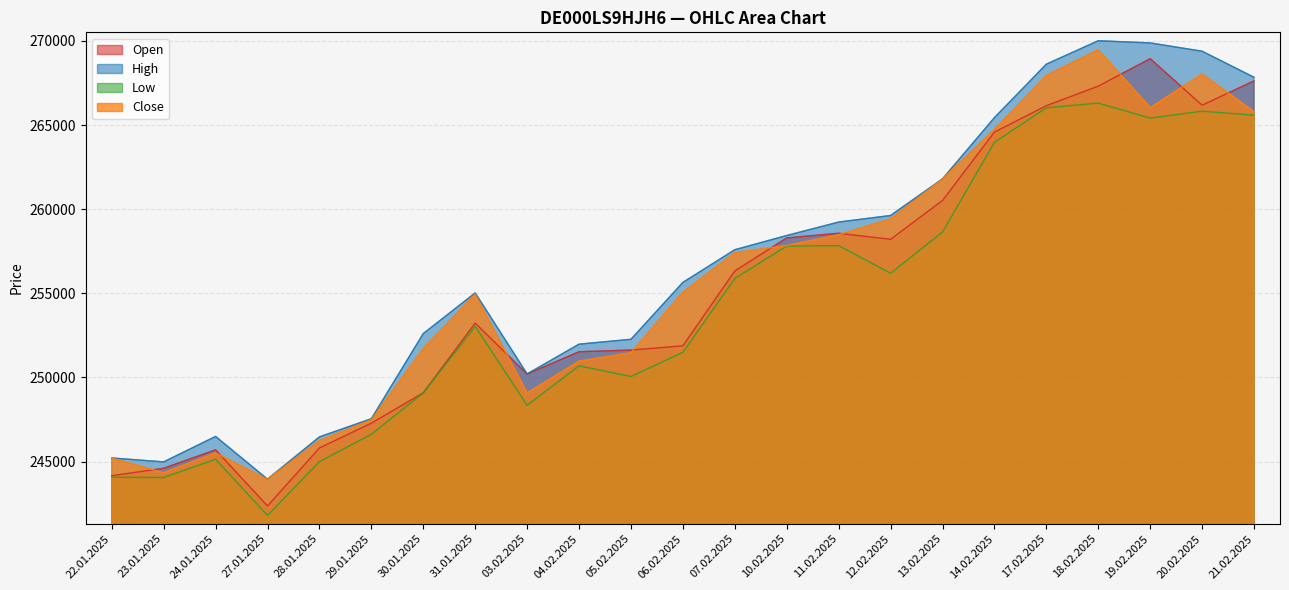

Which series has the largest total across all categories?

High